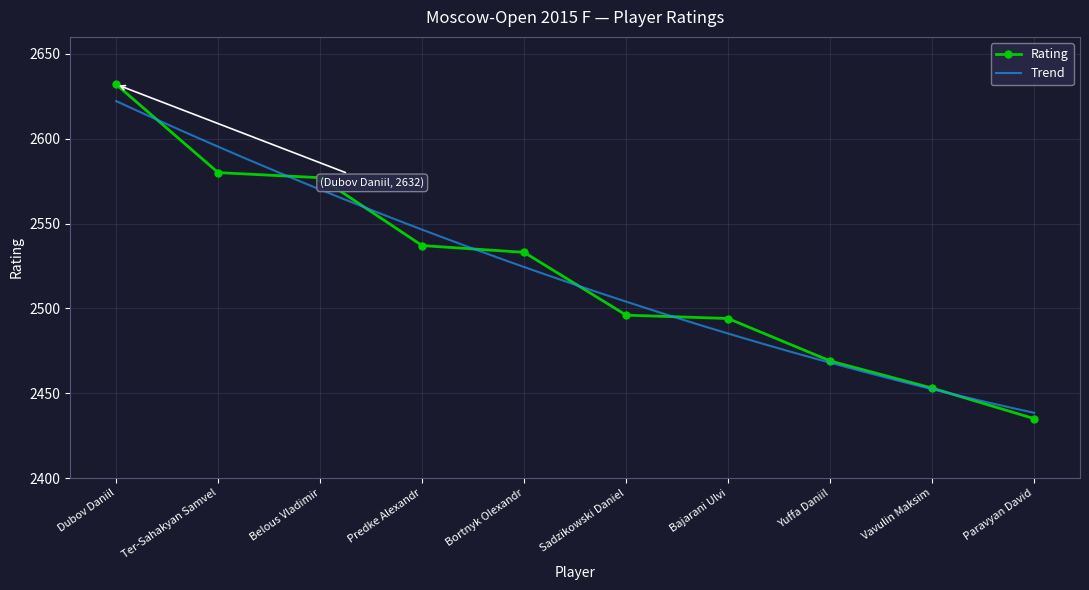

At which category does the chart reach its minimum across all series?

Paravyan David